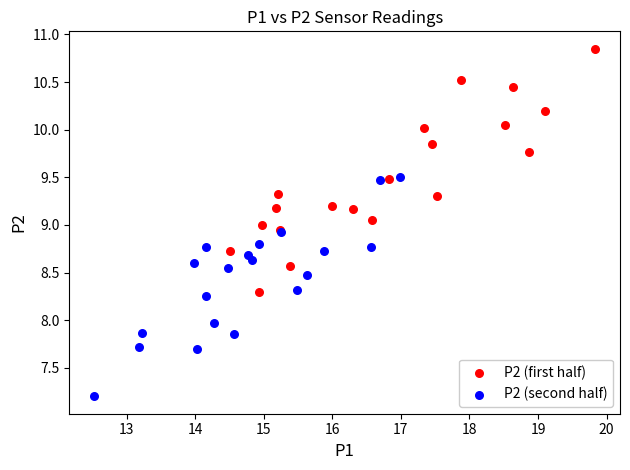

Which series contains the highest Y value?

P2 (first half)